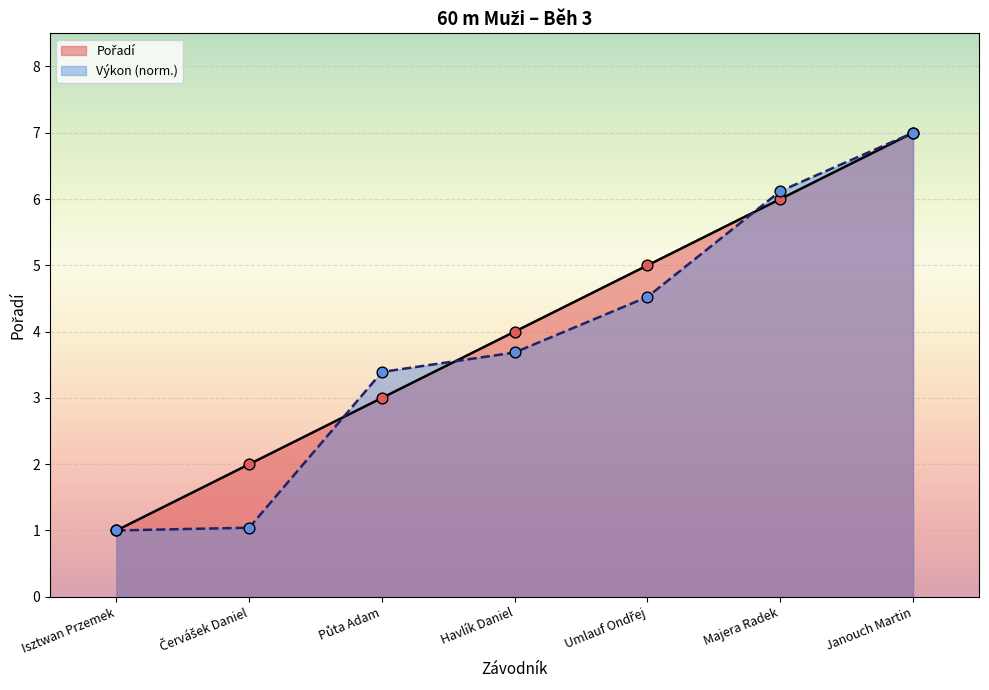

Which series reaches the minimum Y coordinate?

Pořadí